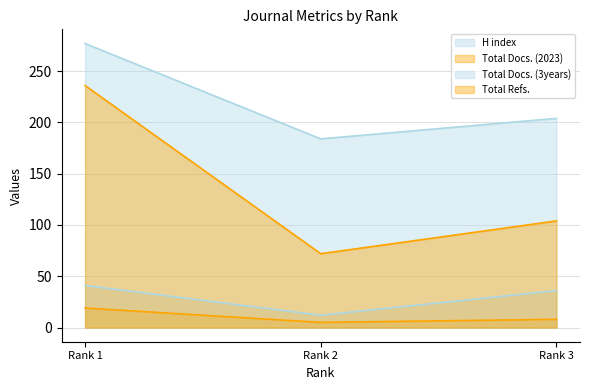

Which category has the lowest value across all series?

Rank 2